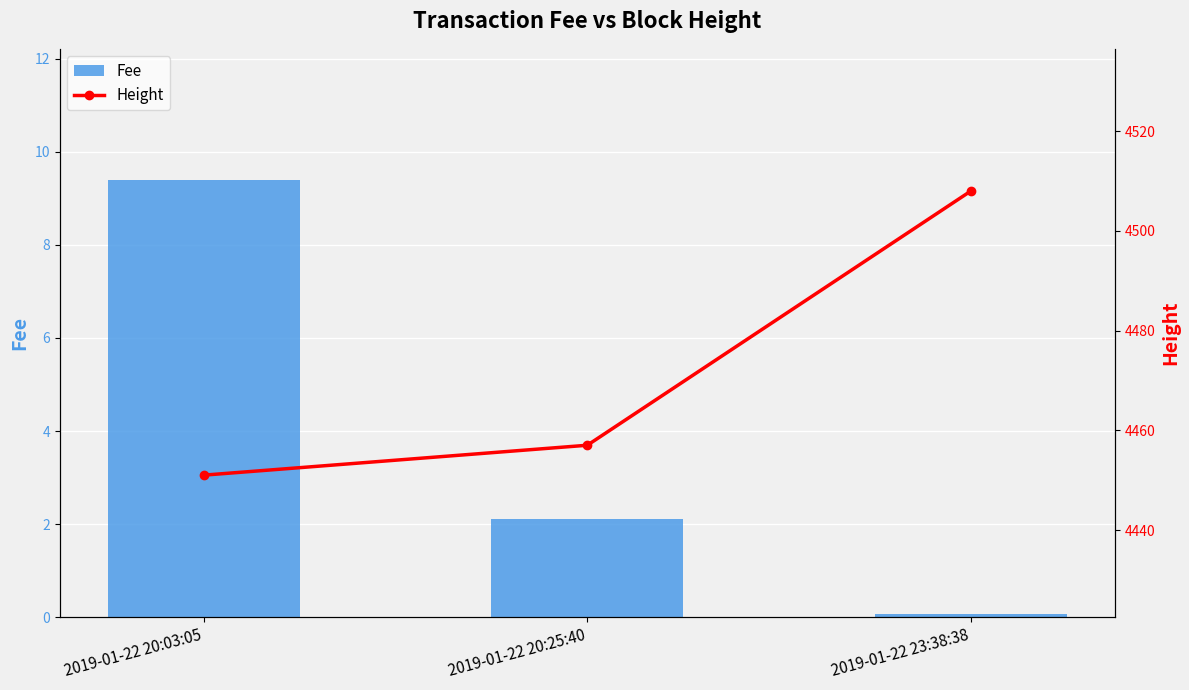

Rank the categories by Height value from lowest to highest.

2019-01-22 20:03:05, 2019-01-22 20:25:40, 2019-01-22 23:38:38